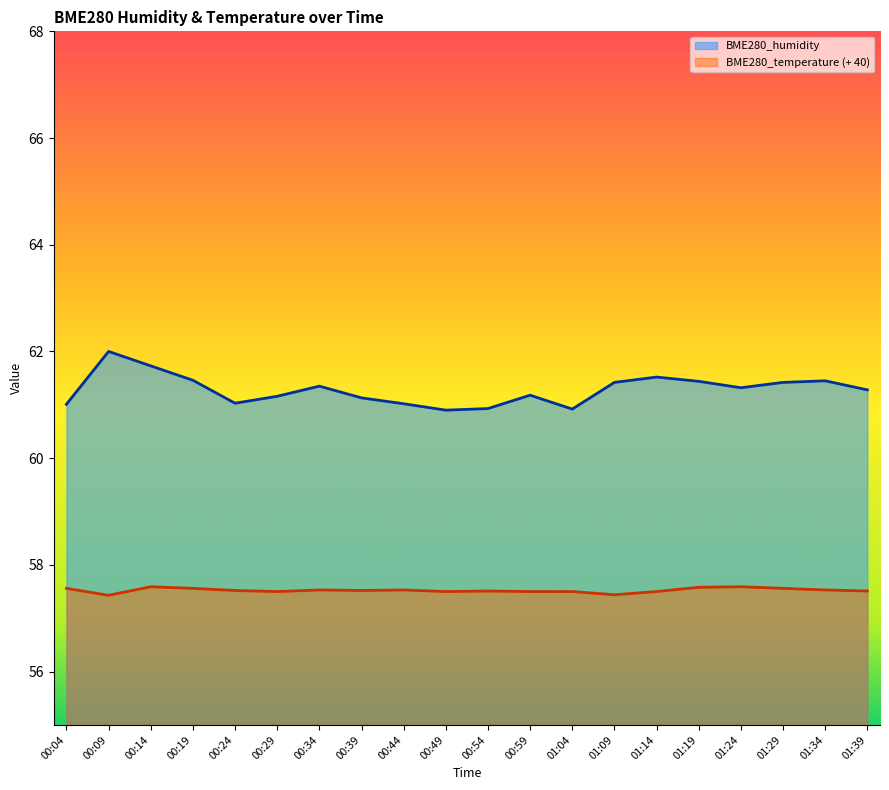

At which category is the sum across all series the highest?

00:09